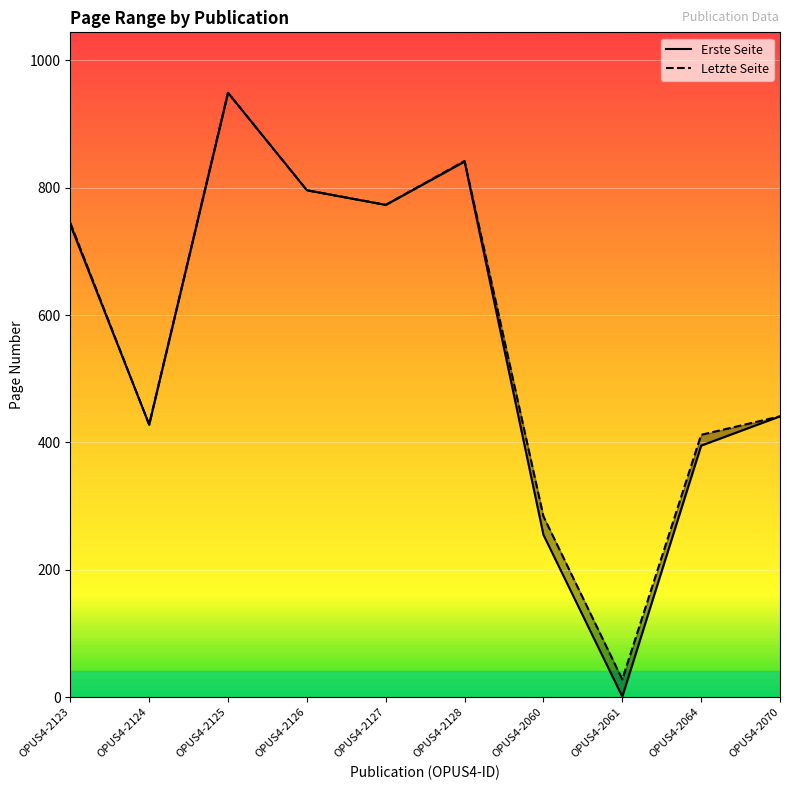

Rank the series by their maximum value, from lowest to highest.

Erste Seite, Letzte Seite